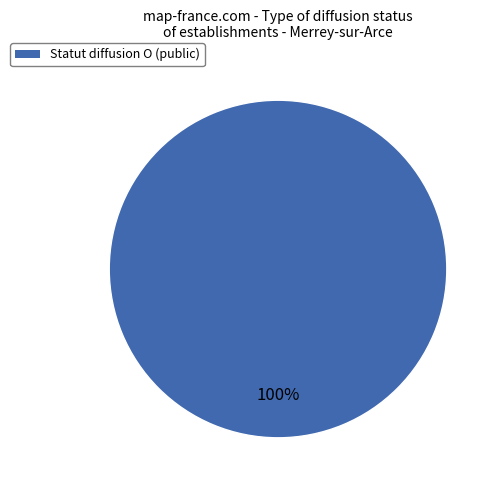

Count the number of slices in the pie.

1